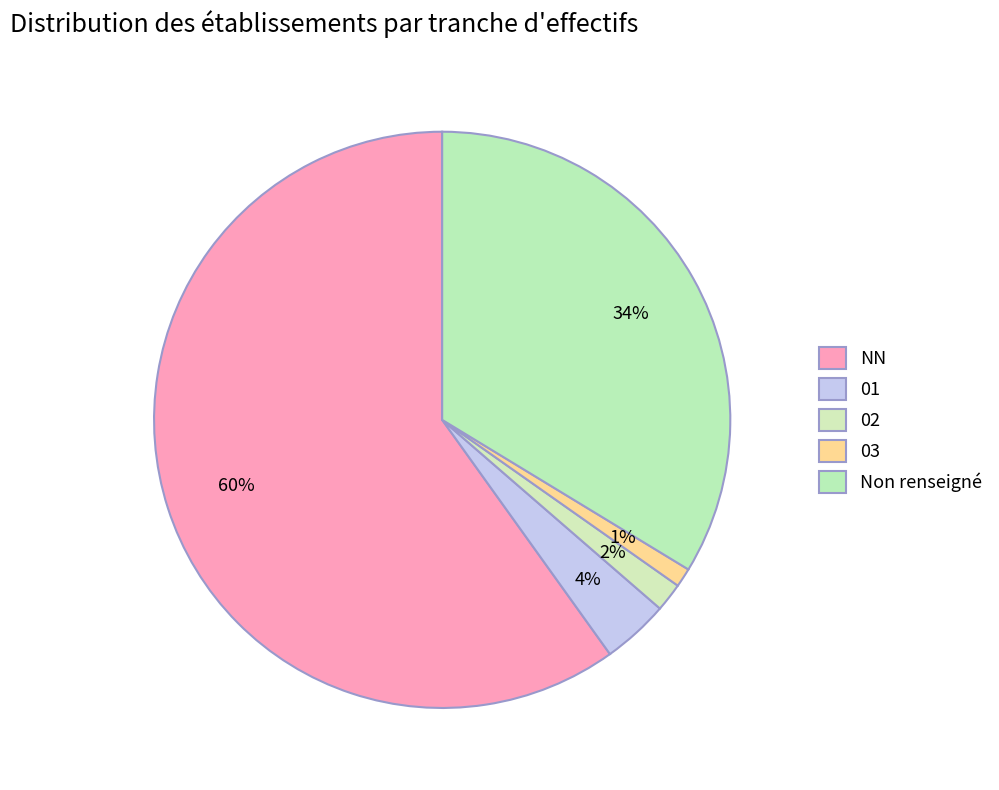

Rank the categories by value from highest to lowest.

NN, Non renseigné, 01, 02, 03